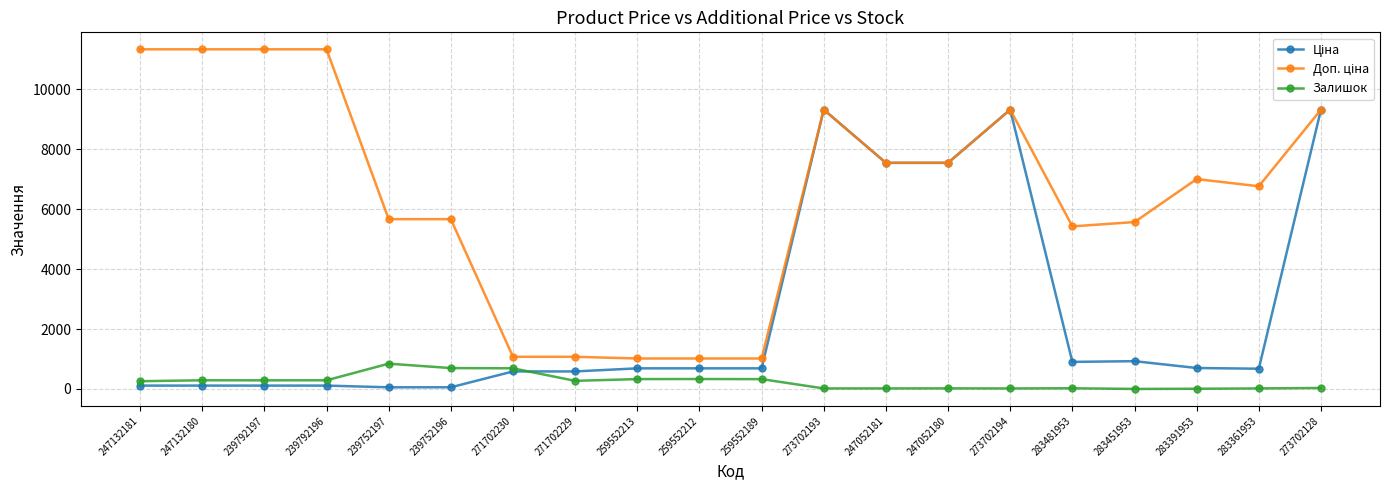

What is the spread (max minus min) of values at 271702229?

802.5